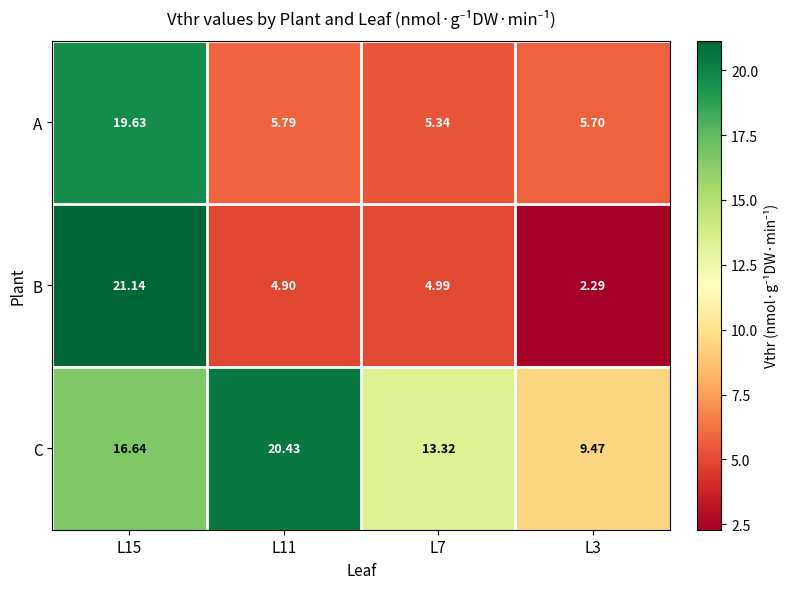

Which series changed the most between L15 and L11?

B